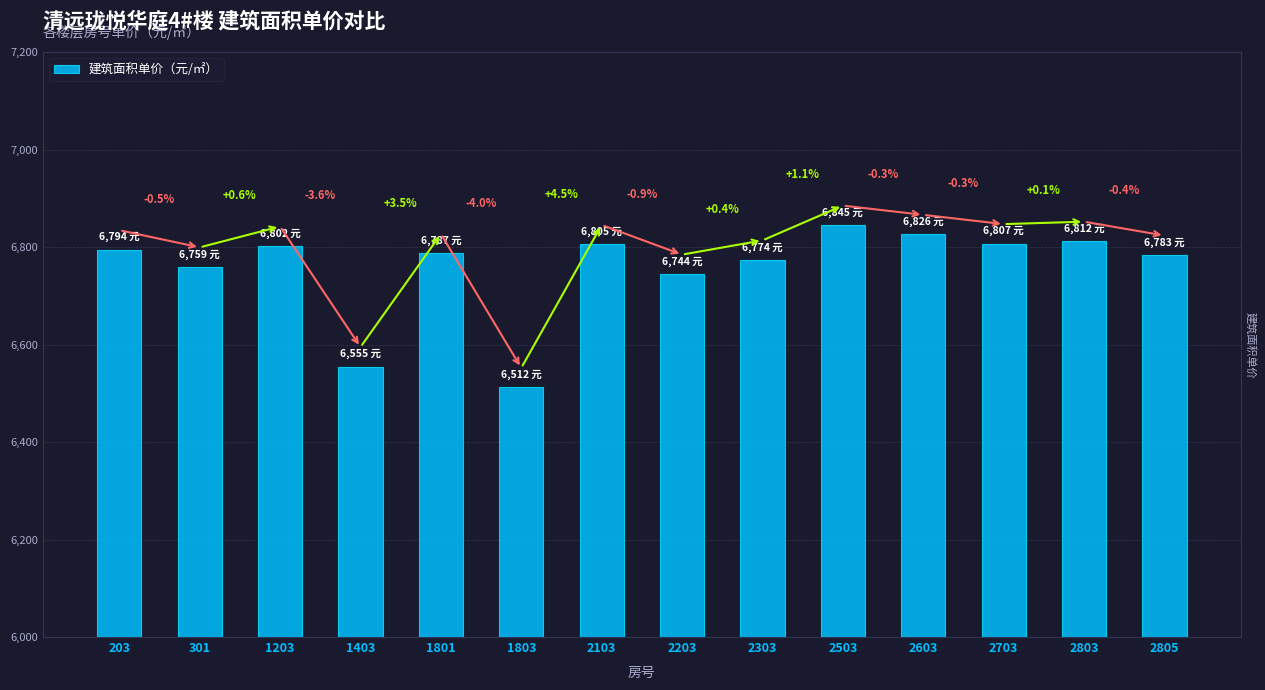

Rank the categories by value from highest to lowest.

2503, 2603, 2803, 2703, 2103, 1203, 203, 1801, 2805, 2303, 301, 2203, 1403, 1803